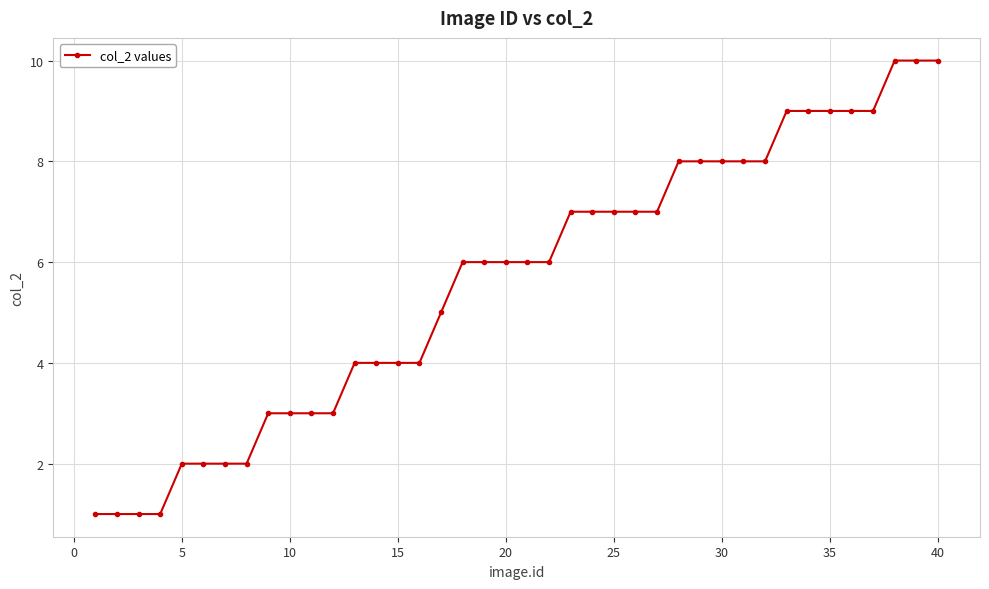

What is the difference between the maximum and minimum values?

9